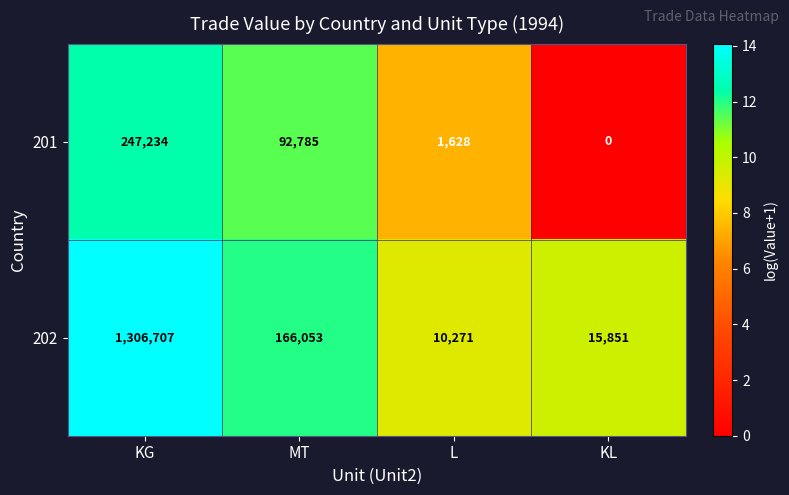

What is the sum of all 202 values?

1498882